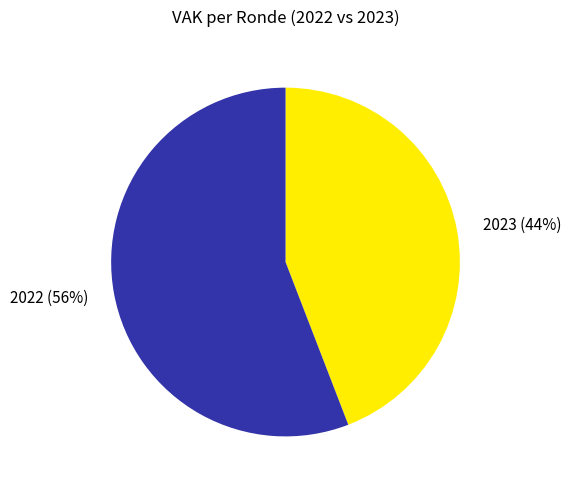

Does any single category account for the majority?

Yes